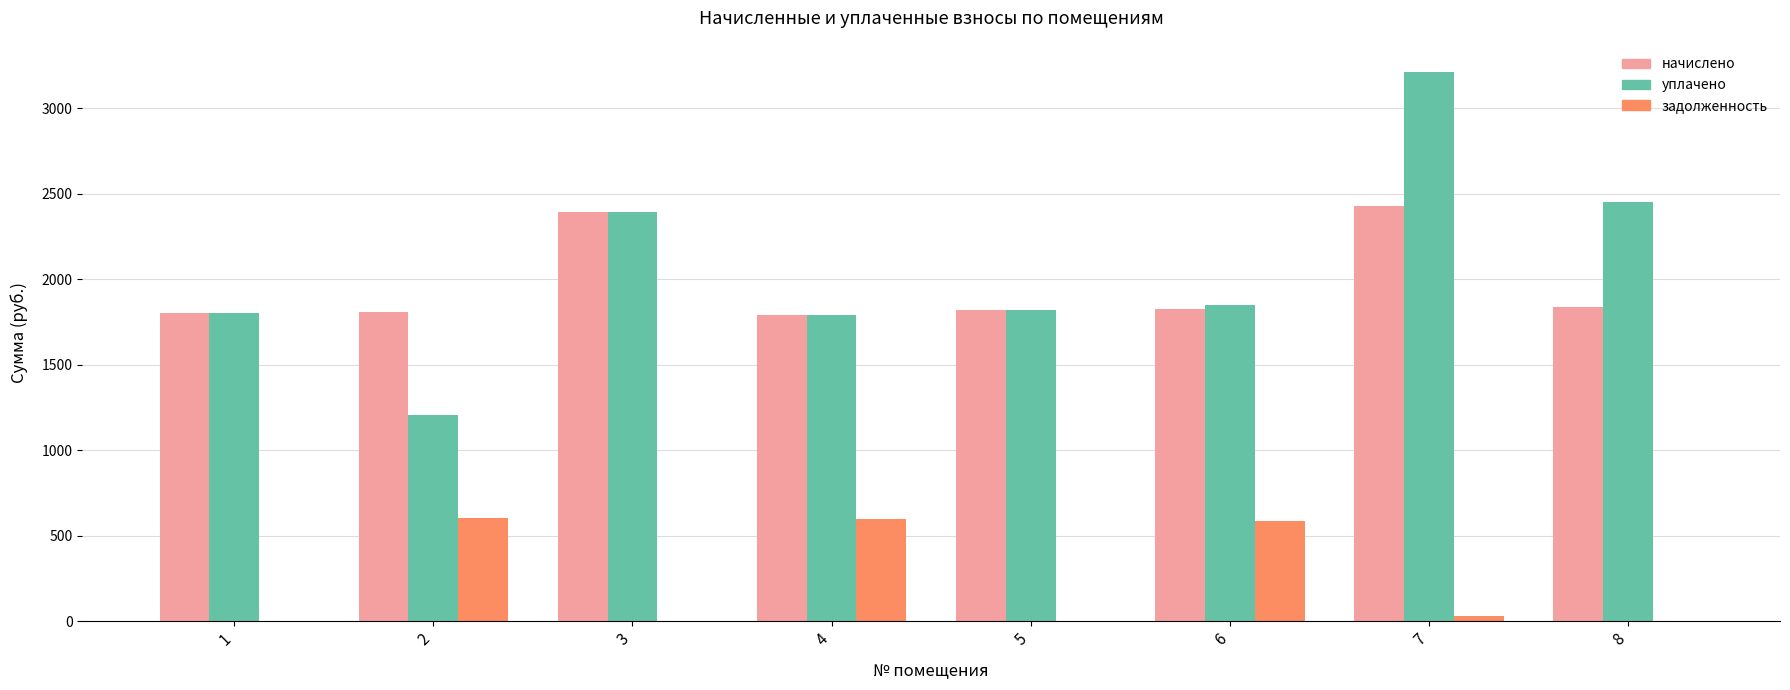

Which series changed the most between 2 and 8?

уплачено